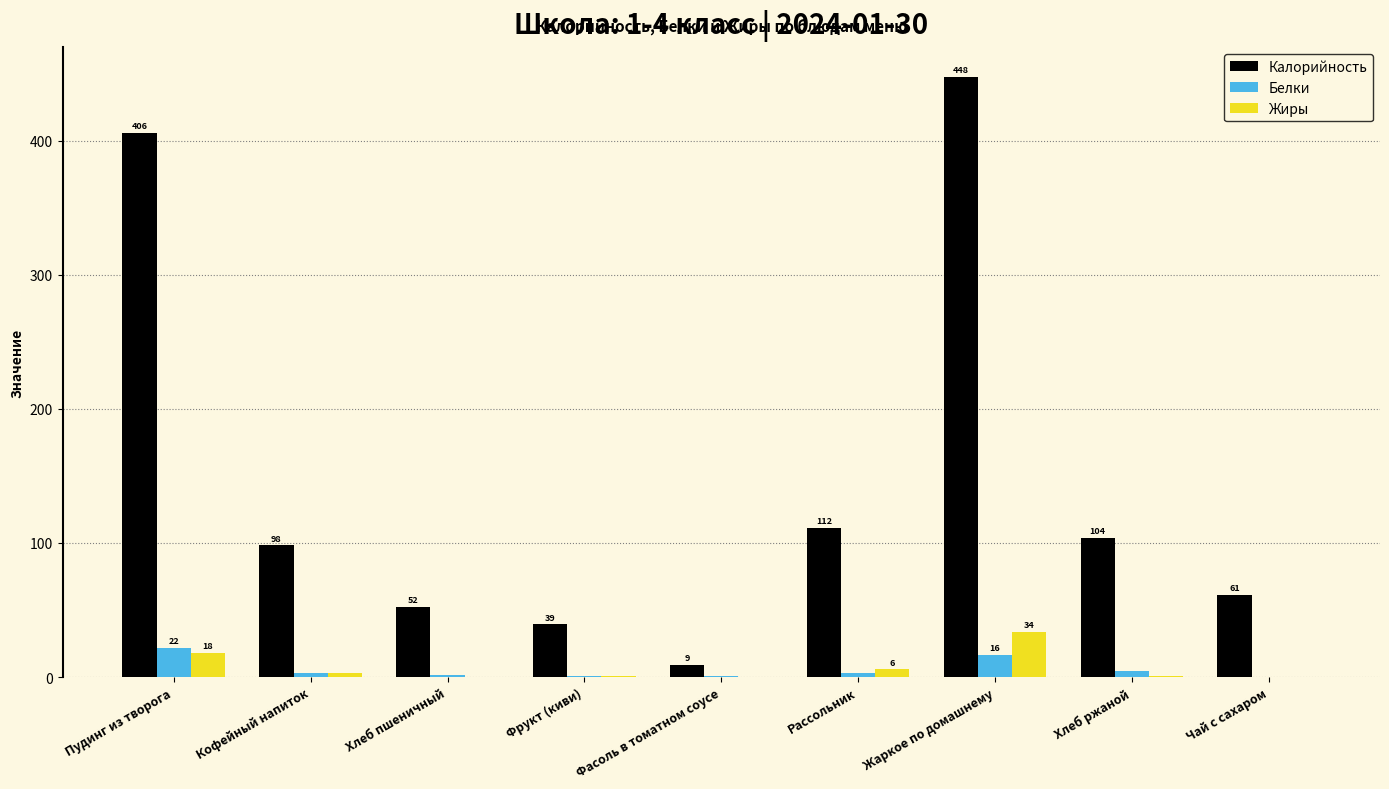

Which series has the largest total across all categories?

Калорийность